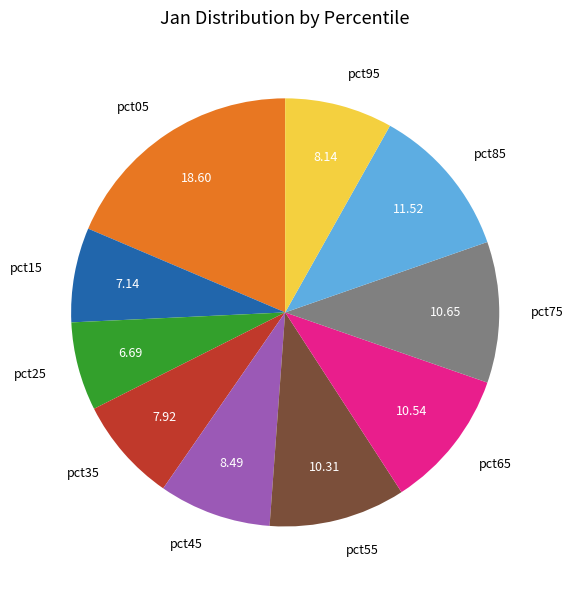

Count the number of slices in the pie.

10